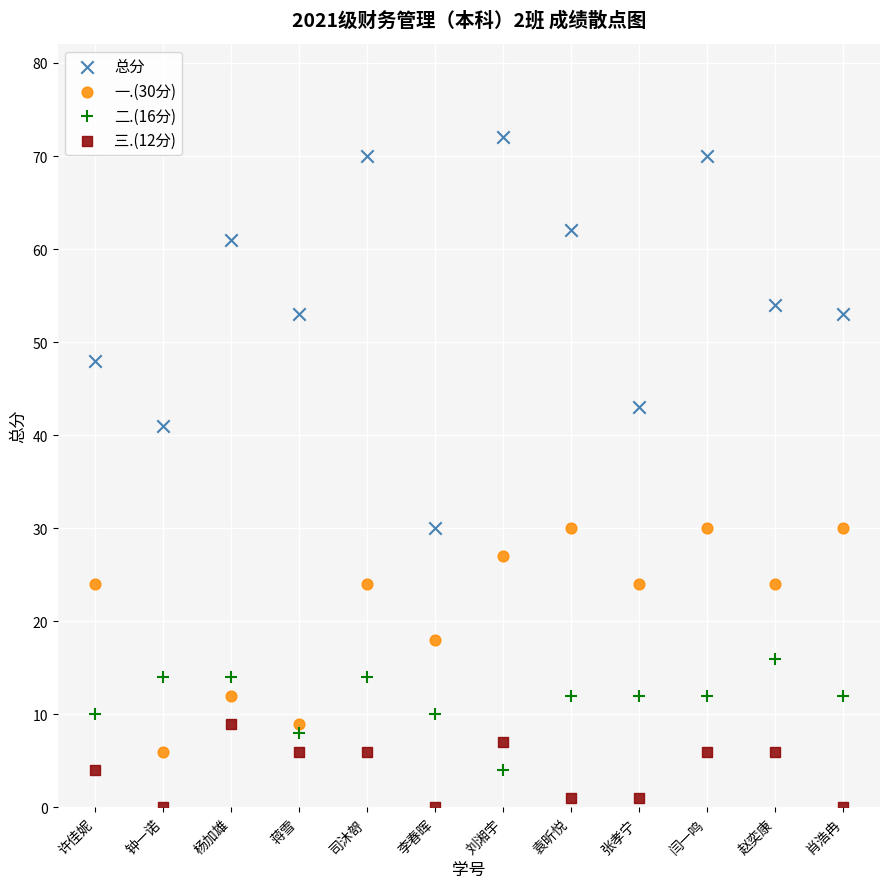

Which series has the largest Y range (max minus min)?

总分